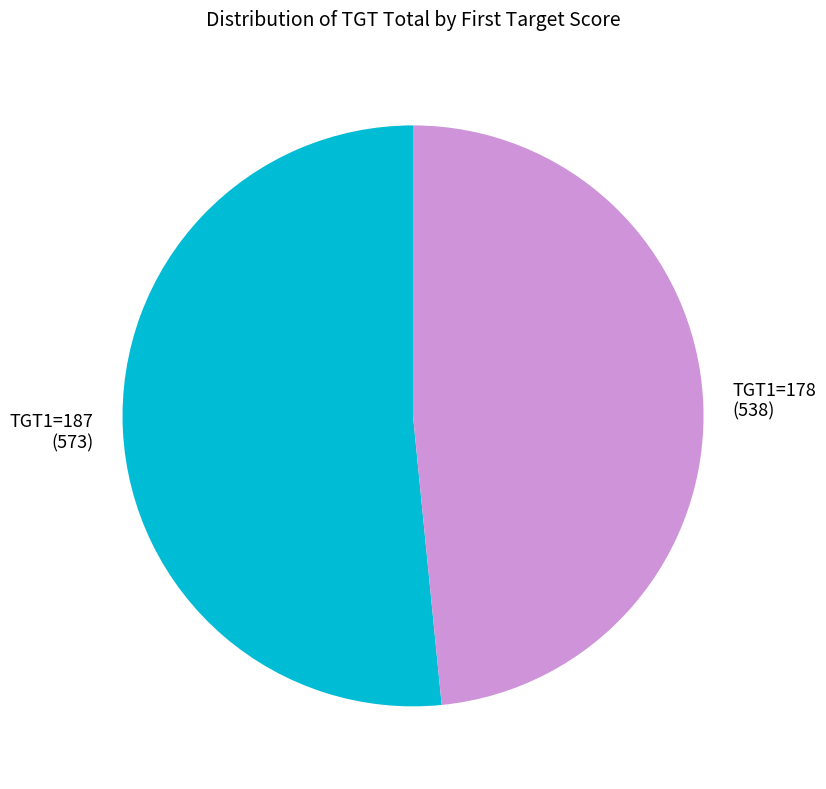

What is the majority slice?

TGT1=187 (573)